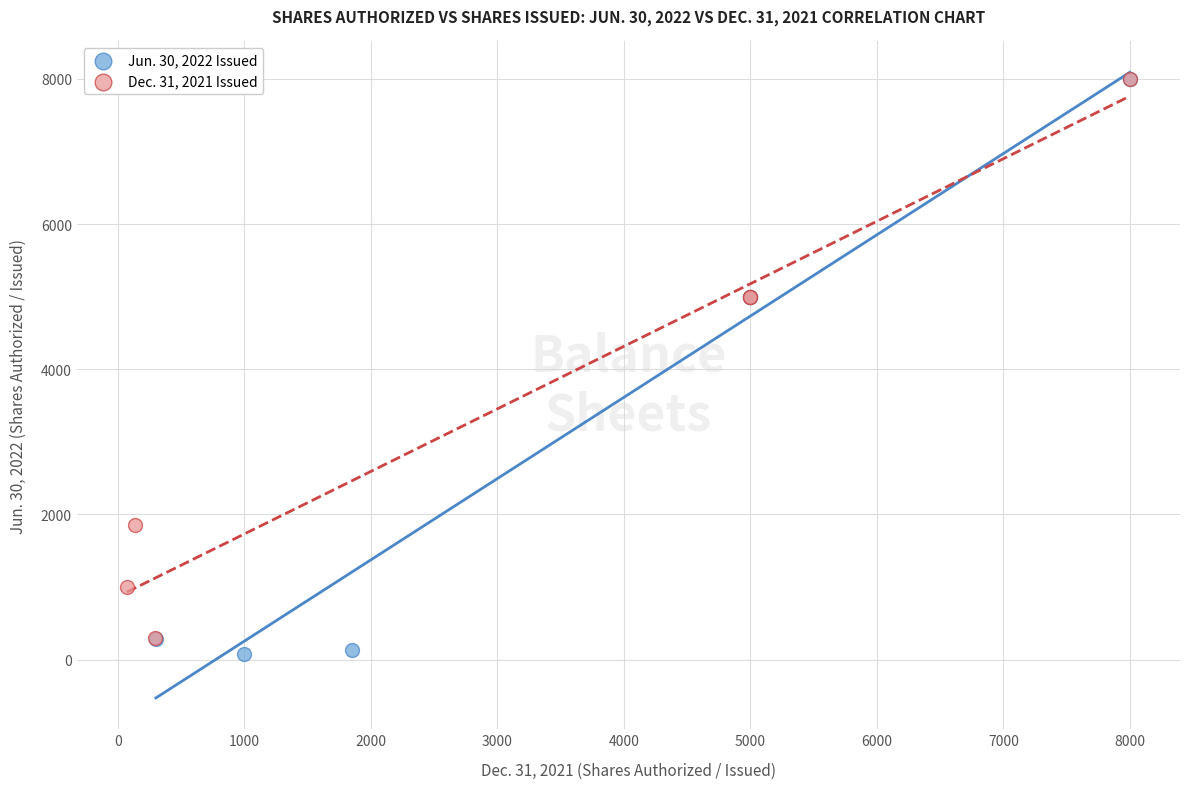

Which series reaches the minimum Y coordinate?

Jun. 30, 2022 Issued